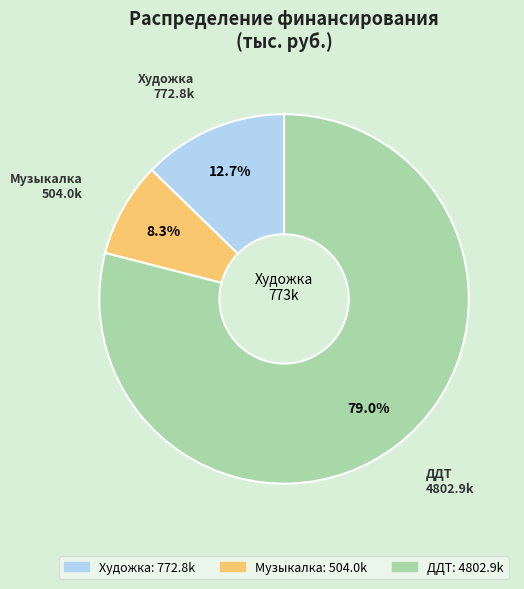

The ДДТ slice represents 73% of the pie. True or false?

False